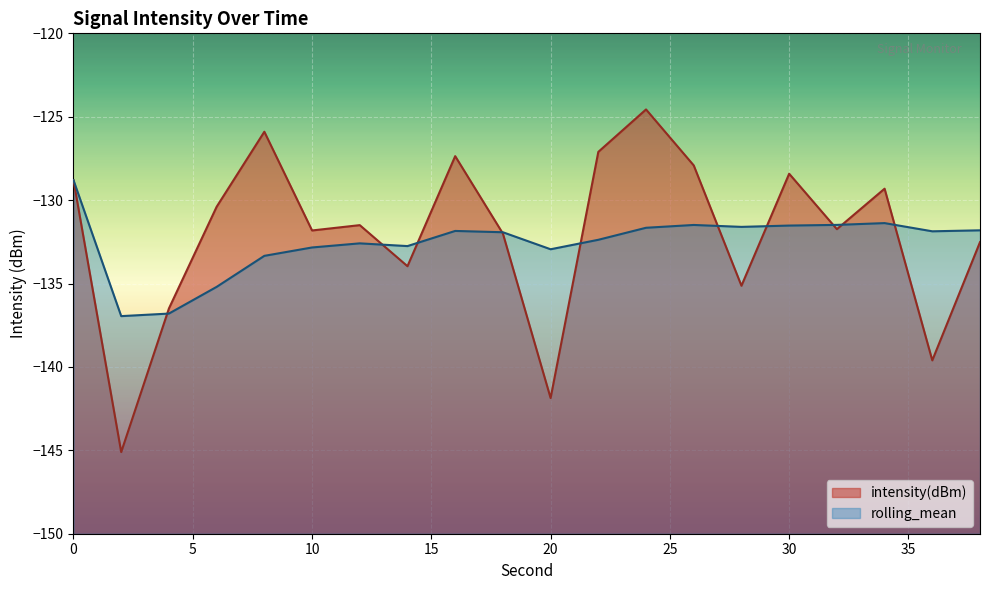

True or false: intensity(dBm) has a value of -127.1 at 22.

True